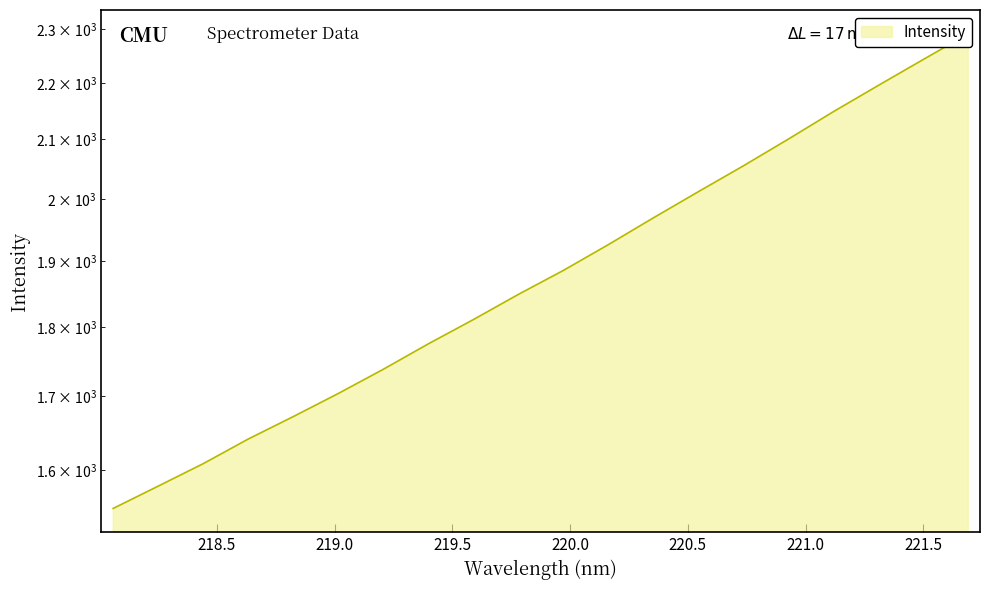

Rank the categories by value from highest to lowest.

221.6902, 221.4993, 221.3083, 221.1174, 220.9264, 220.7354, 220.5444, 220.3533, 220.1623, 219.9712, 219.7801, 219.589, 219.3979, 219.2067, 219.0156, 218.8244, 218.6332, 218.442, 218.2508, 218.0596